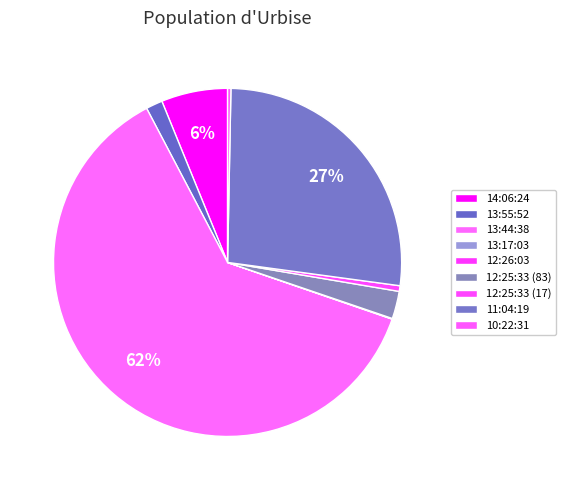

To the nearest percent, what is the combined percentage of 10:22:31 and 11:04:19?

27%